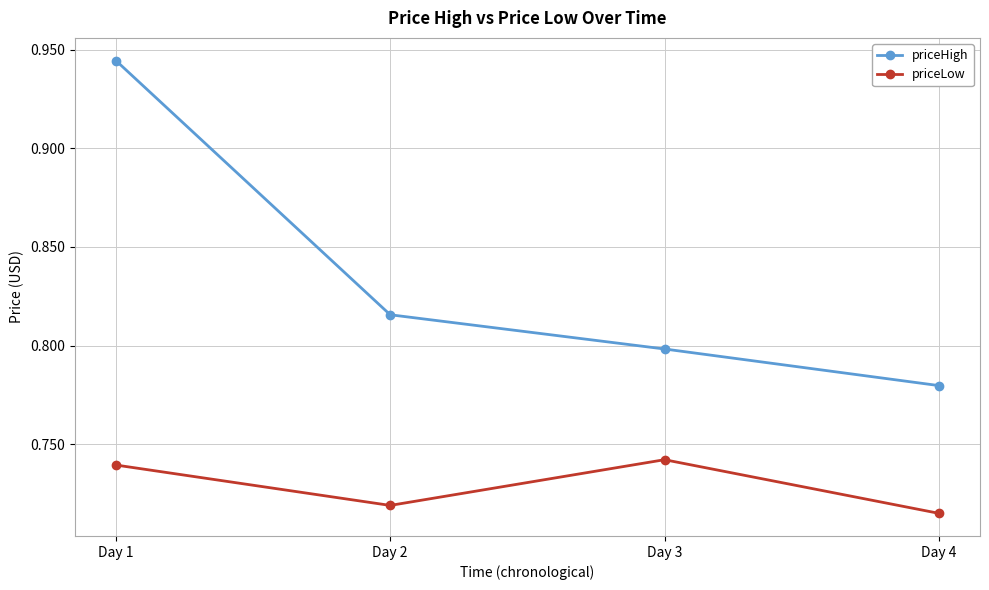

At which label does priceHigh reach its minimum?

Day 4